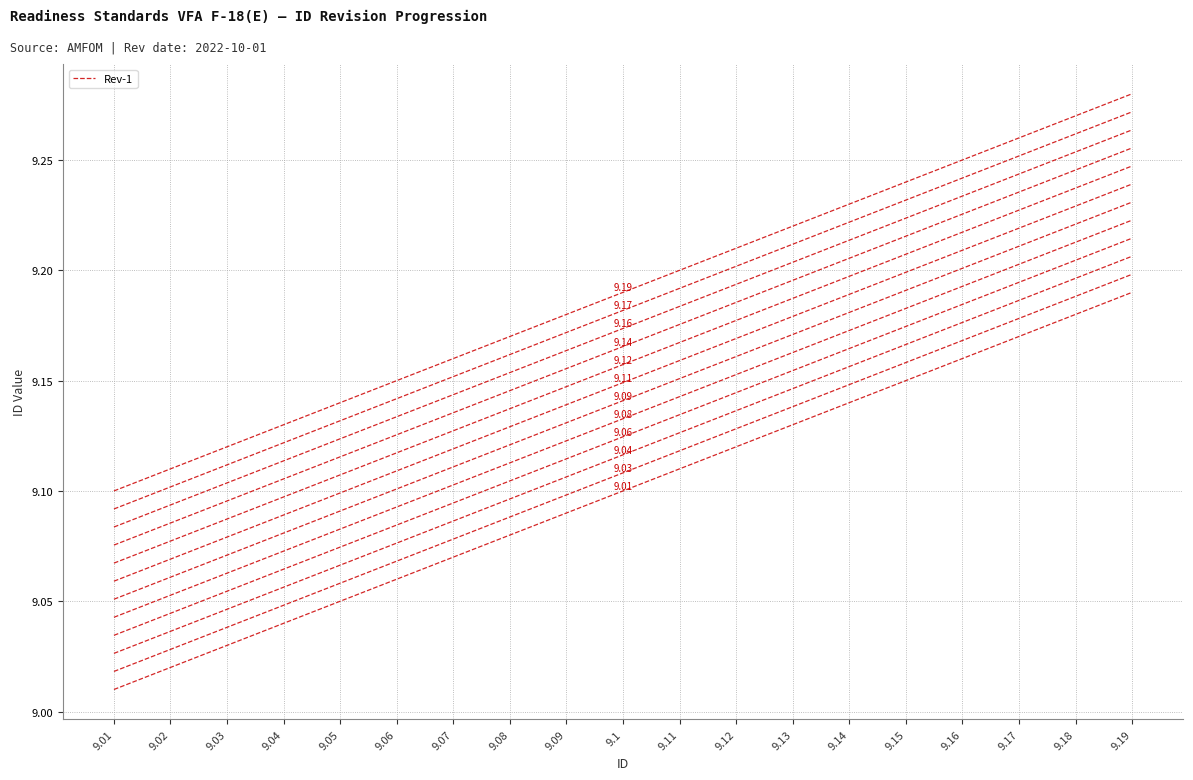

What is the value of the 2nd point from the left?

9.0